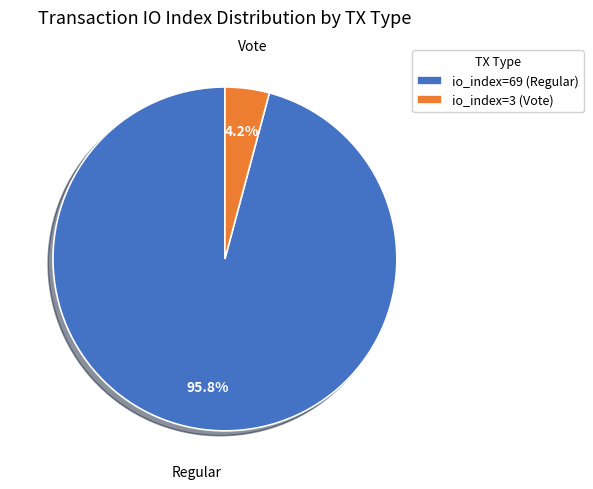

Between io_index=69 (Regular) and io_index=3 (Vote), which is larger?

io_index=69 (Regular)